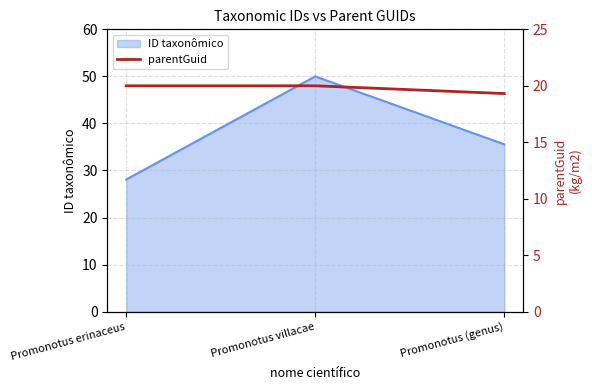

List the labels in order of ID taxonômico value, largest first.

Promonotus villacae, Promonotus (genus), Promonotus erinaceus